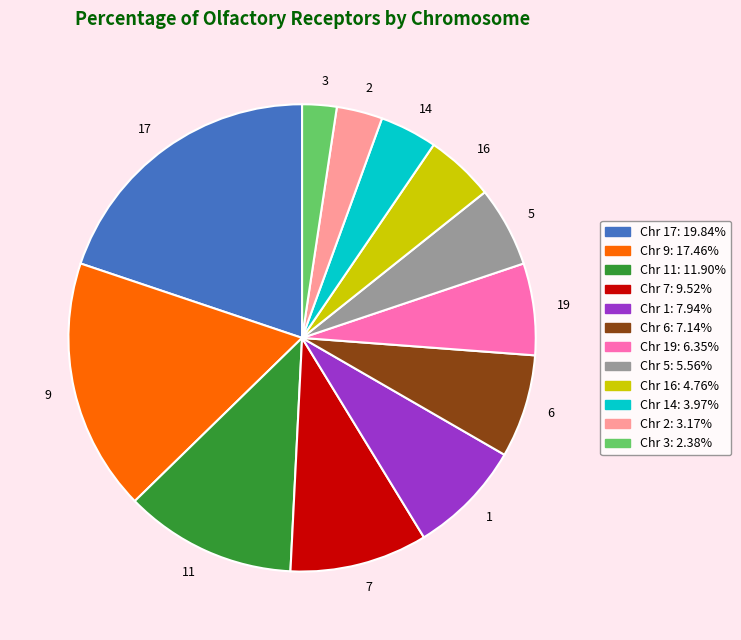

Rank the categories by value from highest to lowest.

17, 9, 11, 7, 1, 6, 19, 5, 16, 14, 2, 3